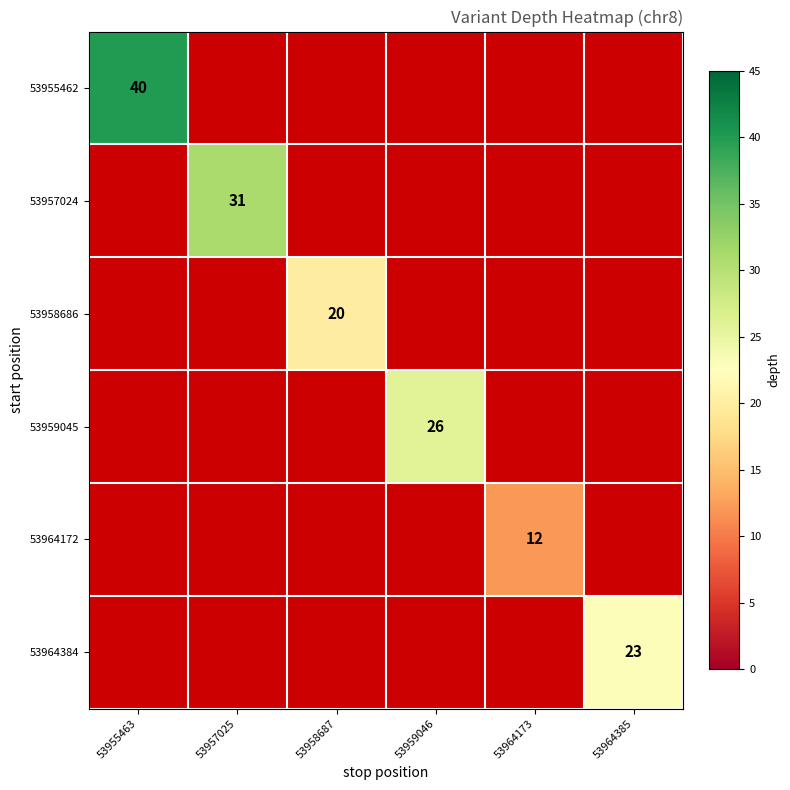

How many data points does each series have?

6